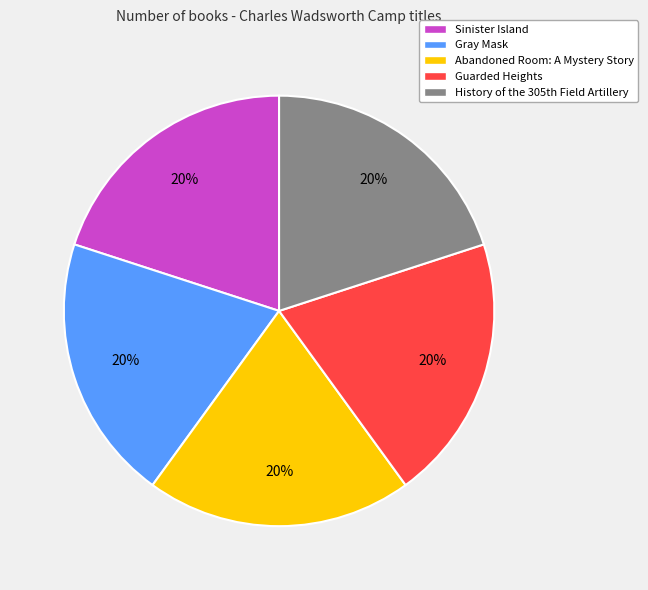

Is it true that Sinister Island is 20% of the pie?

True